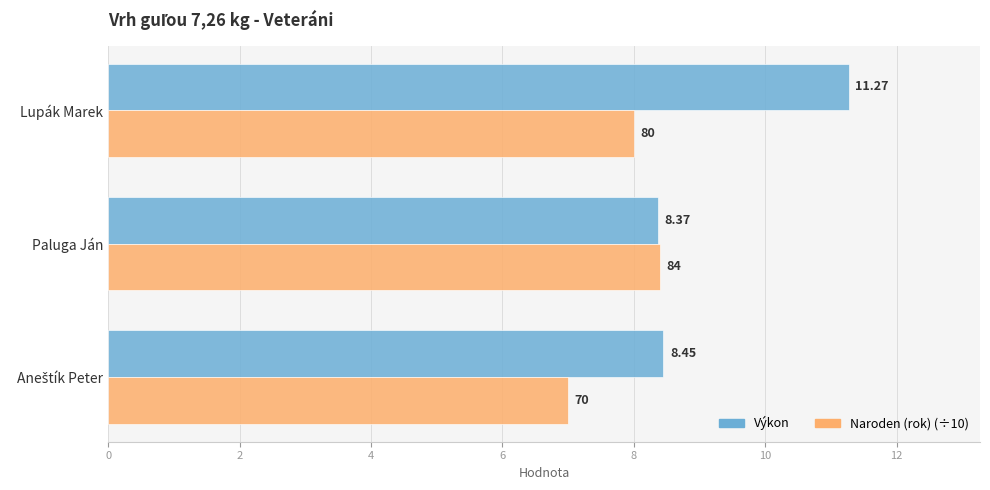

How many Naroden (rok) (÷10) values are between 7 and 8?

2